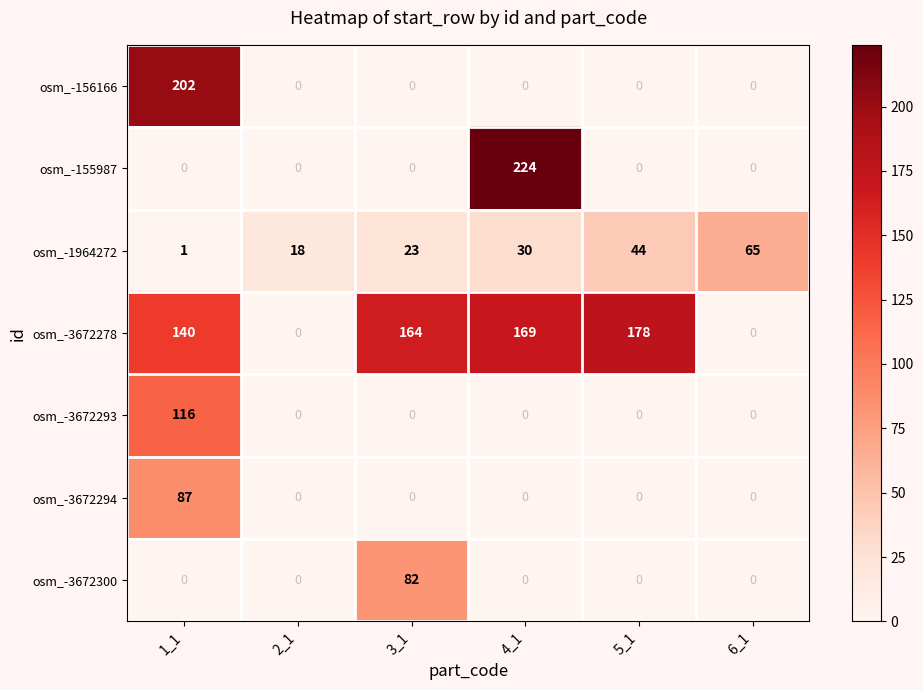

True or false: osm_-3672294 has a value of 0 at 4_1.

True